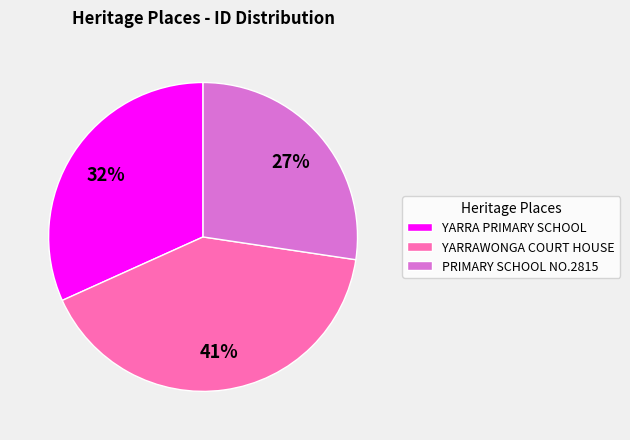

To the nearest percent, what is the combined percentage of YARRA PRIMARY SCHOOL and PRIMARY SCHOOL NO.2815?

59%